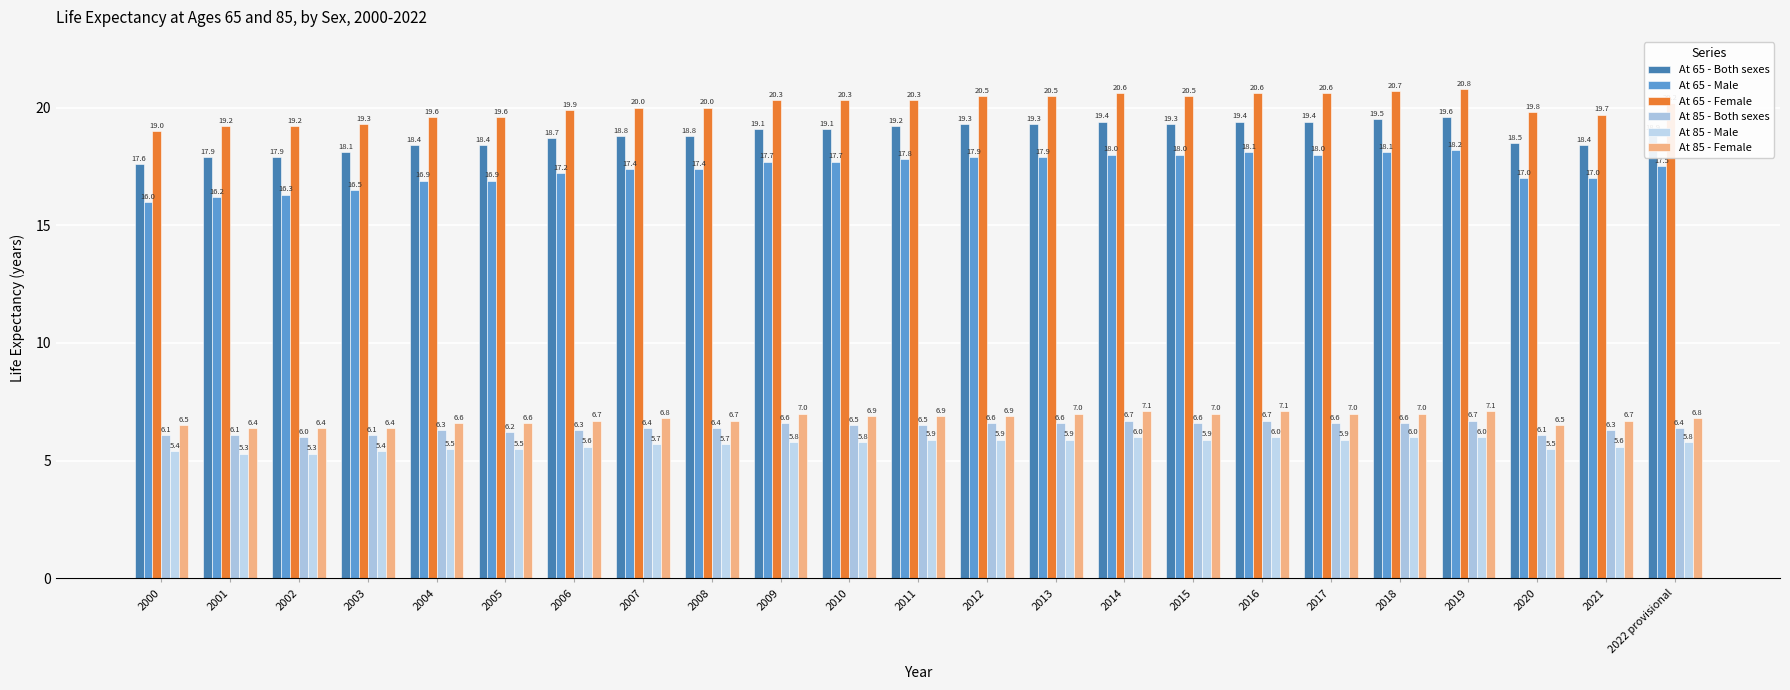

Is the value of At 85 - Female at 2018 greater than the value of At 85 - Male at 2022 provisional?

Yes